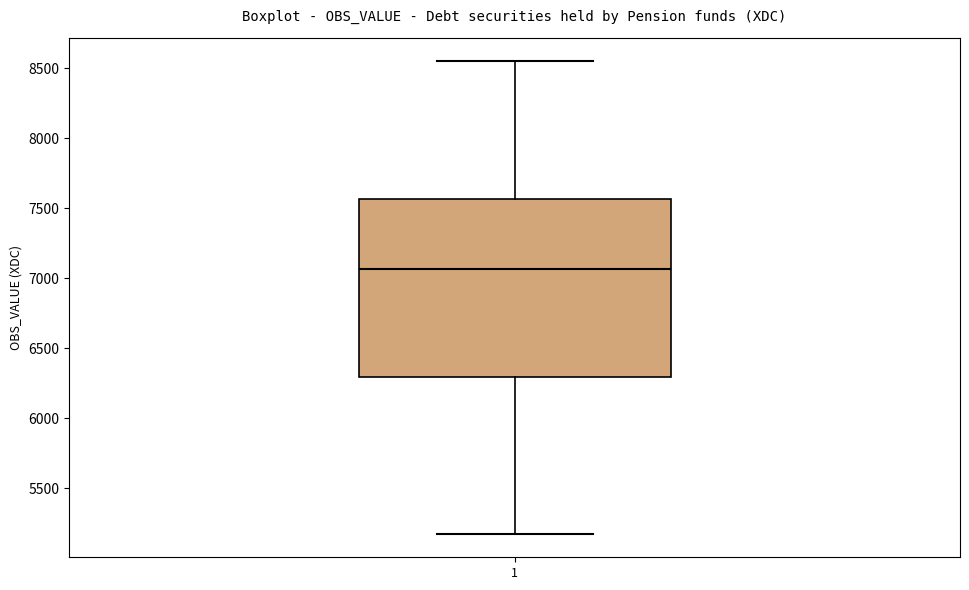

Transcribe this box plot: give where the median line is, the range the box spans, and where the two whiskers end, as read against the y-axis. The values are not printed on the chart, so give them approximately, as read against the axis.

median 7050, box 6300 to 7550, whiskers 5200 to 8550